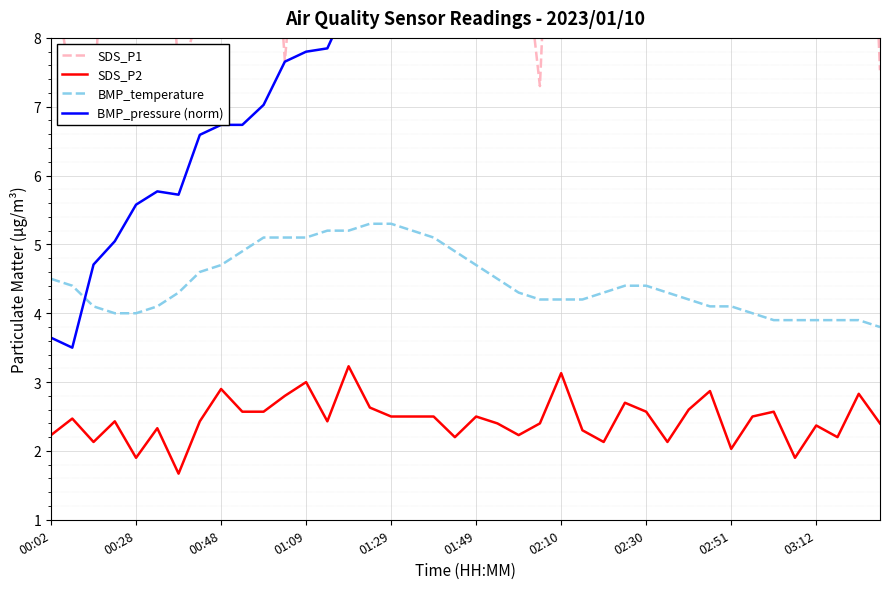

The value of SDS_P2 at 01:09 is 4.3. True or false?

False